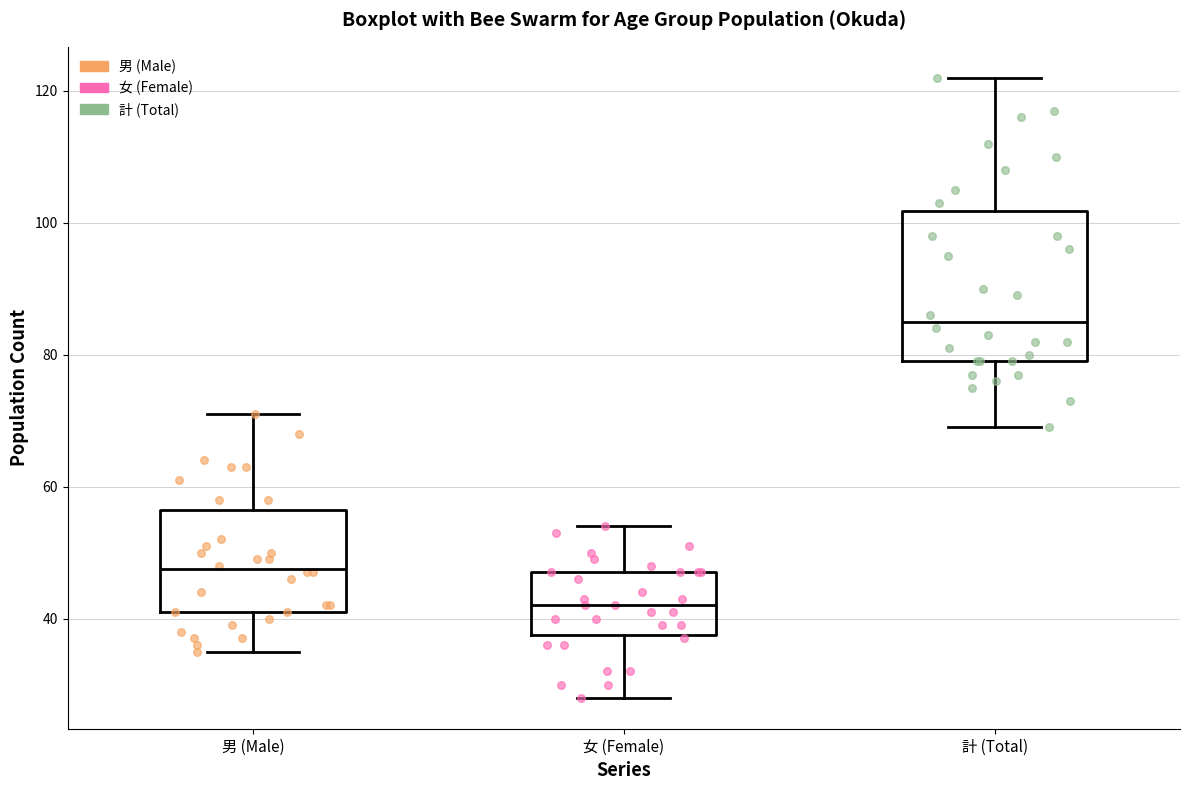

Which box has the highest median line?

計 (Total)